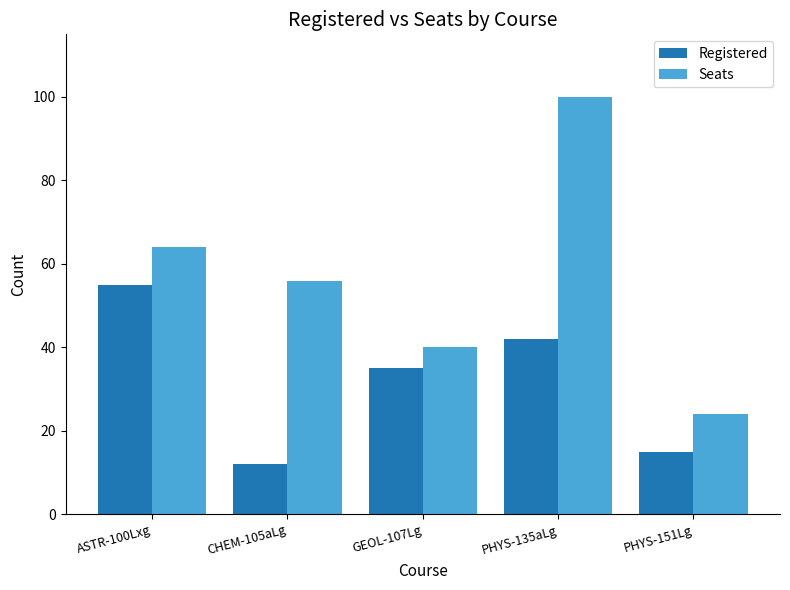

Reading left to right, transcribe all the data shown in this chart.

Registered: ASTR-100Lxg=55	CHEM-105aLg=12	GEOL-107Lg=35	PHYS-135aLg=42	PHYS-151Lg=15
Seats: ASTR-100Lxg=64	CHEM-105aLg=56	GEOL-107Lg=40	PHYS-135aLg=100	PHYS-151Lg=24